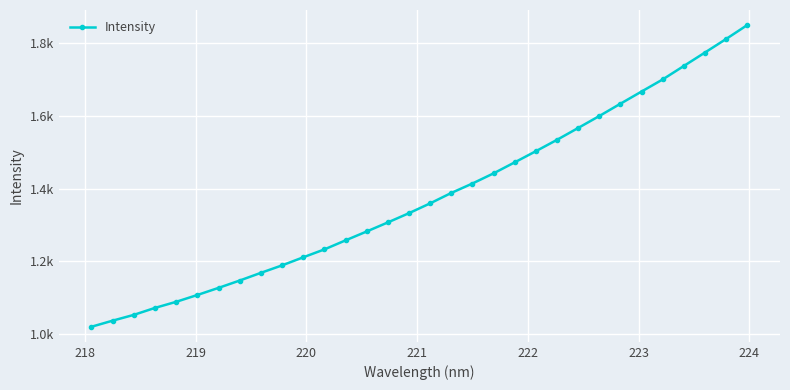

Does the chart have visible grid lines?

Yes